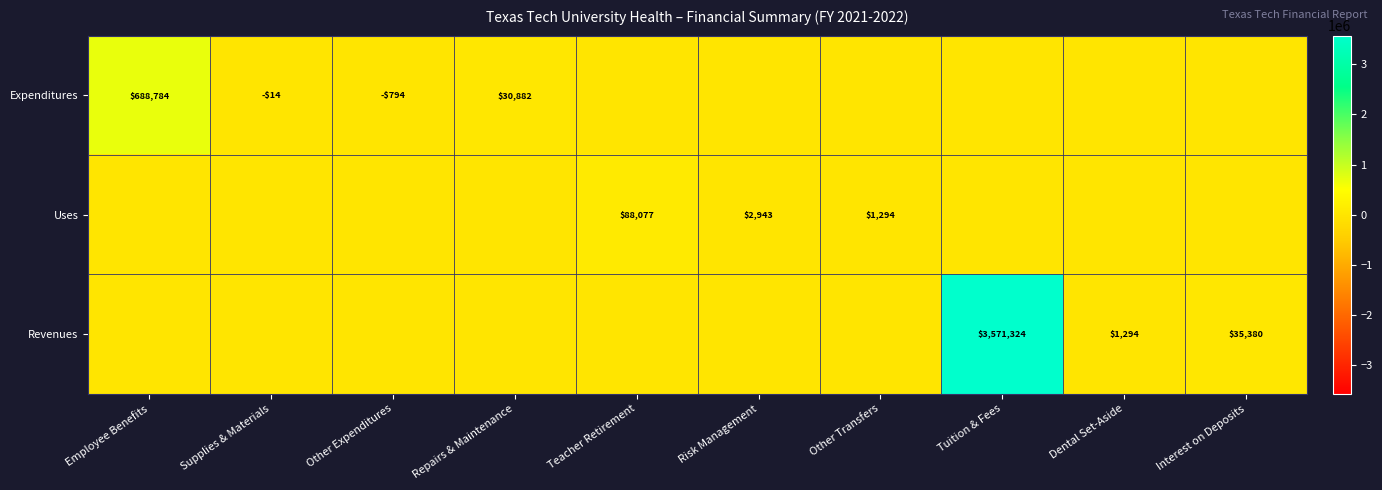

What is the minimum value shown in the chart?

-793.7